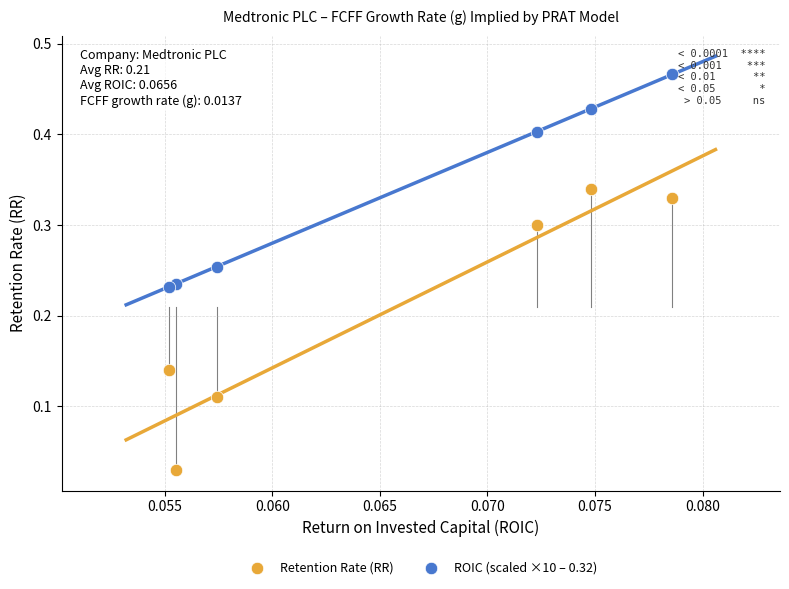

Which series reaches the maximum Y coordinate?

ROIC (scaled ×10 – 0.32)